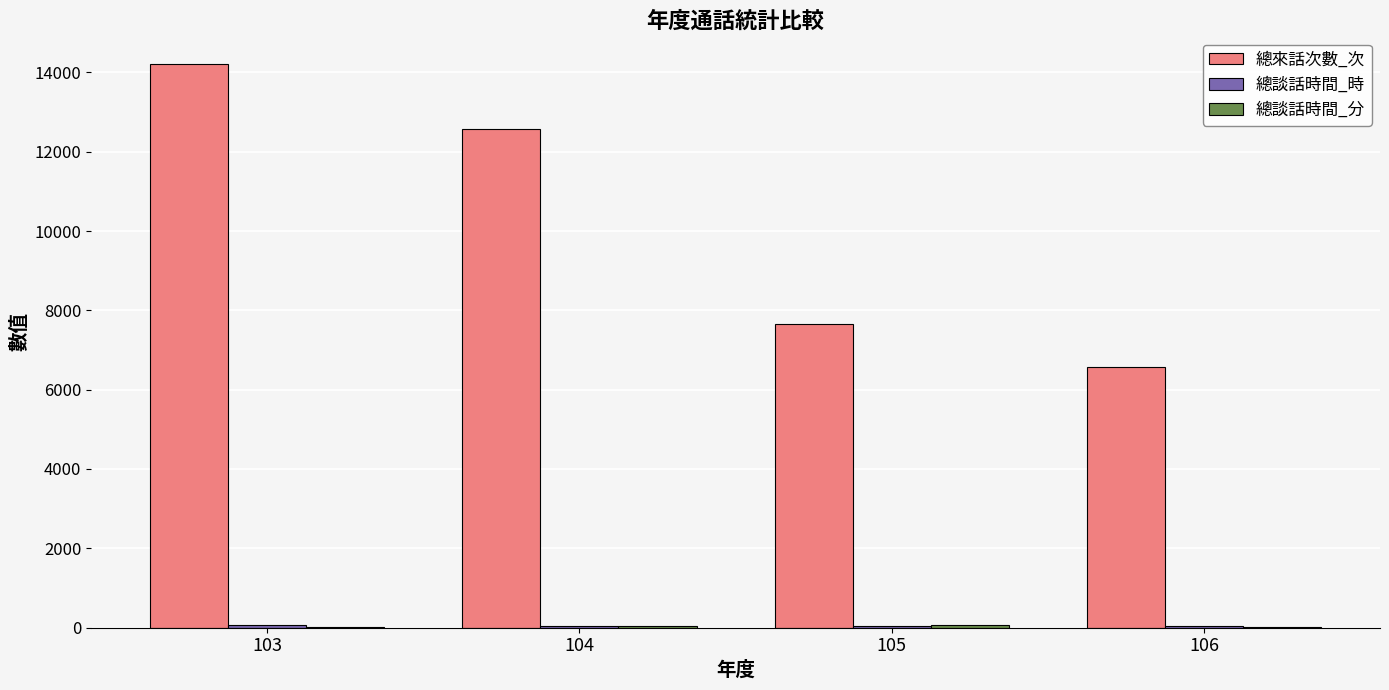

The value of 總來話次數_次 at 105 is 7651. True or false?

True